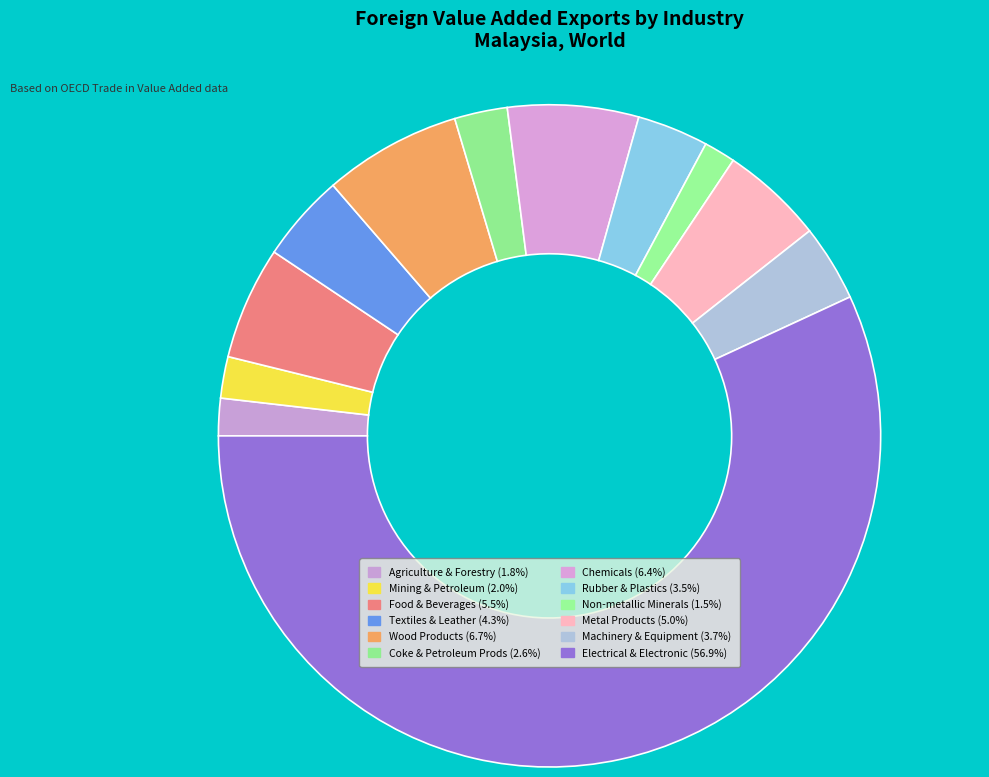

How many segments does this pie chart have?

12